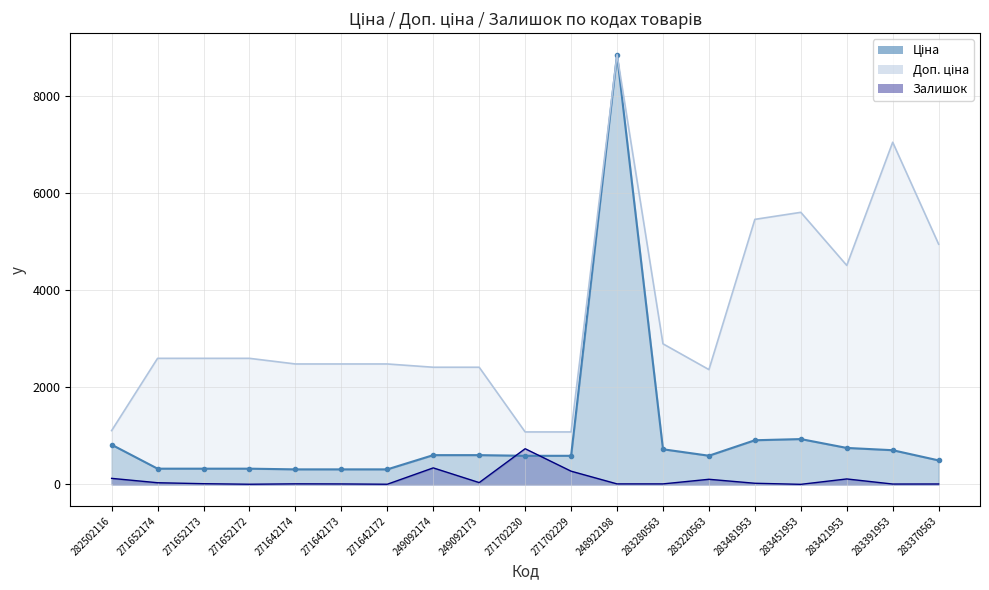

What is the highest value of the Ціна series?

8856.7